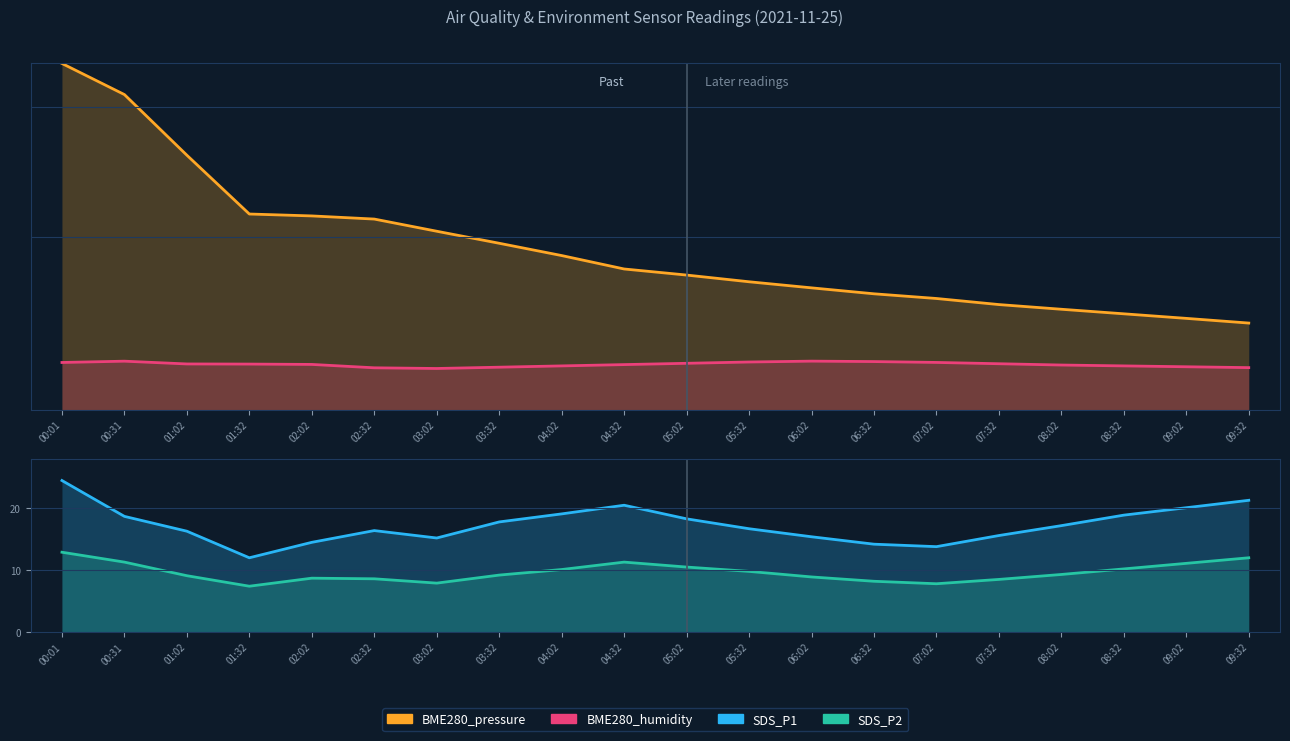

Reading left to right, what are all the values shown in this chart?

BME280_pressure: 00:01=80.0	00:31=72.8	01:02=58.8	01:32=45.2	02:02=44.8	02:32=44.0	03:02=41.2	03:32=38.4	04:02=35.6	04:32=32.5	05:02=31.1	05:32=29.5	06:02=28.1	06:32=26.8	07:02=25.7	07:32=24.3	08:02=23.2	08:32=22.1	09:02=21.1	09:32=20.0
BME280_humidity: 00:01=10.9	00:31=11.2	01:02=10.5	01:32=10.5	02:02=10.4	02:32=9.7	03:02=9.5	03:32=9.8	04:02=10.1	04:32=10.4	05:02=10.7	05:32=11.0	06:02=11.2	06:32=11.1	07:02=10.9	07:32=10.6	08:02=10.3	08:32=10.1	09:02=9.9	09:32=9.7
SDS_P1: 00:01=24.5	00:31=18.7	01:02=16.3	01:32=12.0	02:02=14.5	02:32=16.4	03:02=15.2	03:32=17.8	04:02=19.1	04:32=20.5	05:02=18.3	05:32=16.7	06:02=15.4	06:32=14.2	07:02=13.8	07:32=15.6	08:02=17.2	08:32=18.9	09:02=20.1	09:32=21.3
SDS_P2: 00:01=12.9	00:31=11.3	01:02=9.1	01:32=7.4	02:02=8.7	02:32=8.6	03:02=7.9	03:32=9.2	04:02=10.1	04:32=11.3	05:02=10.5	05:32=9.8	06:02=8.9	06:32=8.2	07:02=7.8	07:32=8.5	08:02=9.3	08:32=10.2	09:02=11.1	09:32=12.0